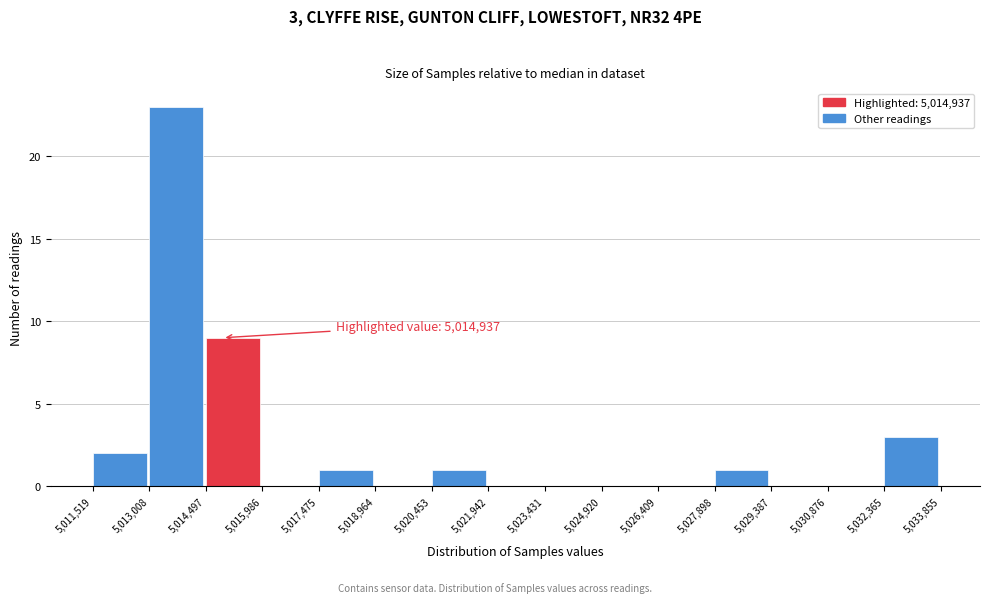

Over which range of the x-axis is the bar tallest?

5,013,008 to 5,014,497